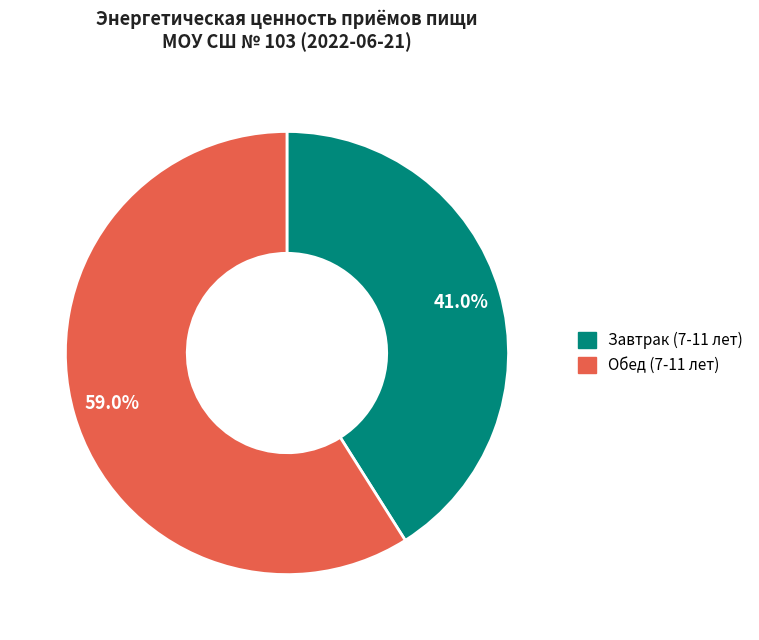

Count the number of slices in the pie.

2